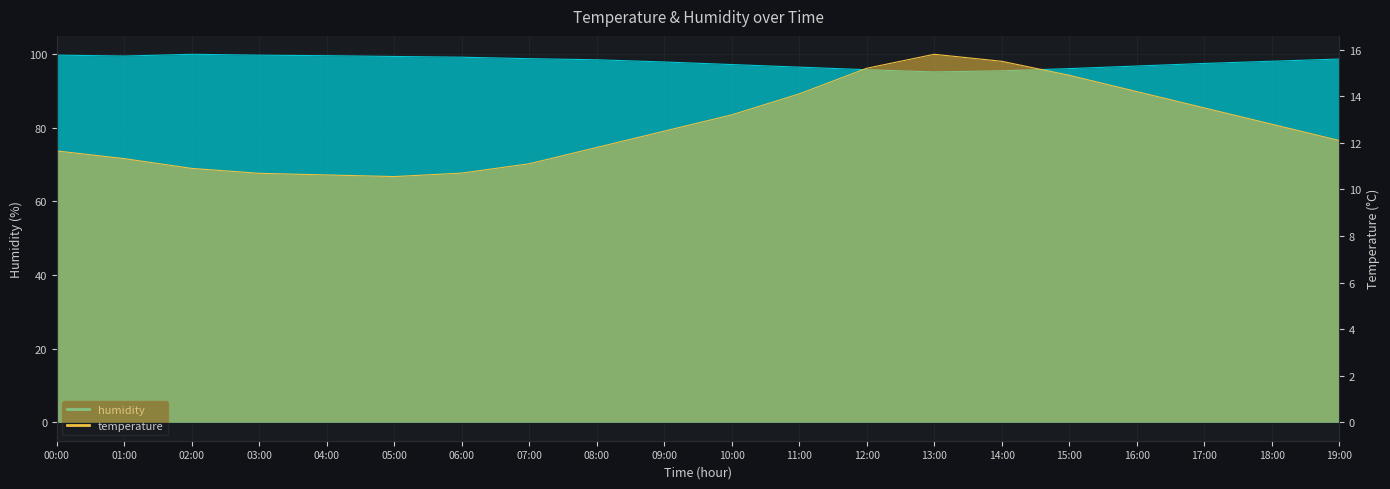

Reading left to right, list all the values displayed in this chart.

temperature: 11.7	11.3	10.9	10.7	10.6	10.6	10.7	11.1	11.8	12.5	13.2	14.1	15.2	15.8	15.5	14.9	14.2	13.5	12.8	12.1
humidity: 99.8	99.5	100.0	99.8	99.6	99.4	99.2	98.8	98.5	97.9	97.2	96.5	95.8	95.2	95.5	96.1	96.8	97.5	98.1	98.7